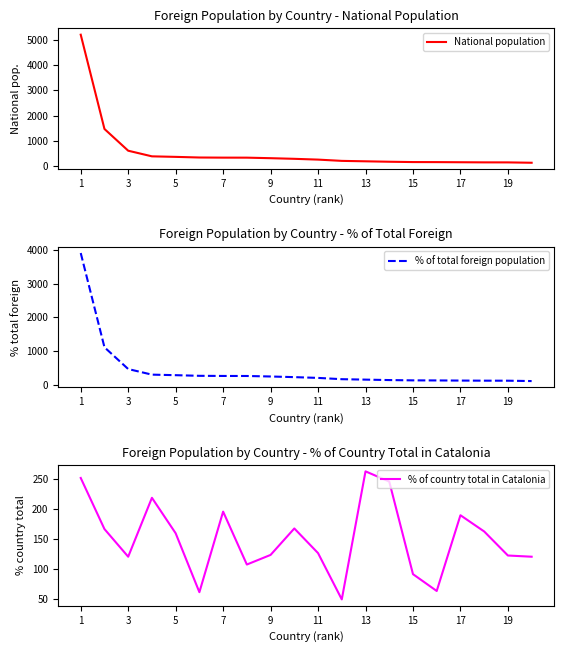

What is the lowest value of the National population series?

144